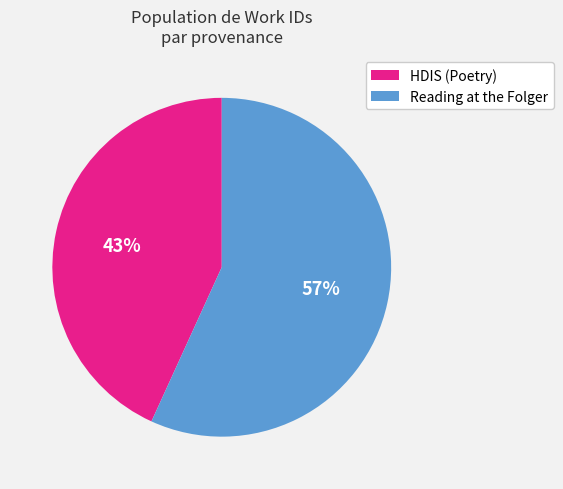

Count the number of slices in the pie.

2